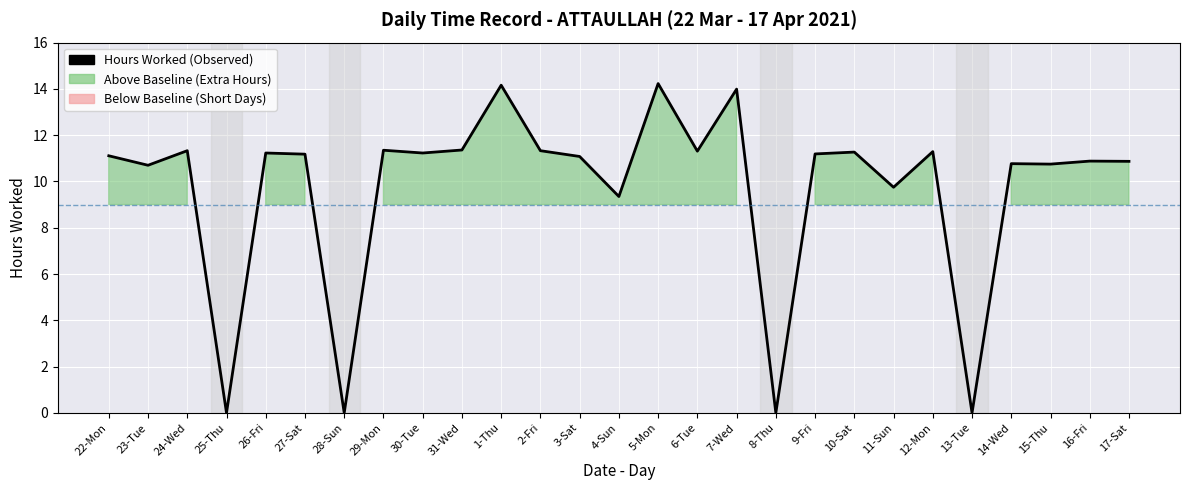

What is the value of the 2nd point from the left?

10.7